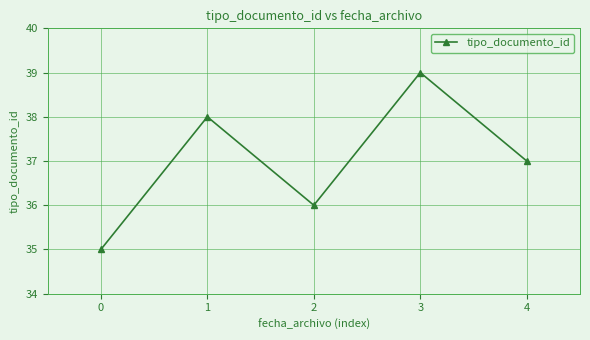

Reading left to right, extract all data points from this chart.

35	38	36	39	37